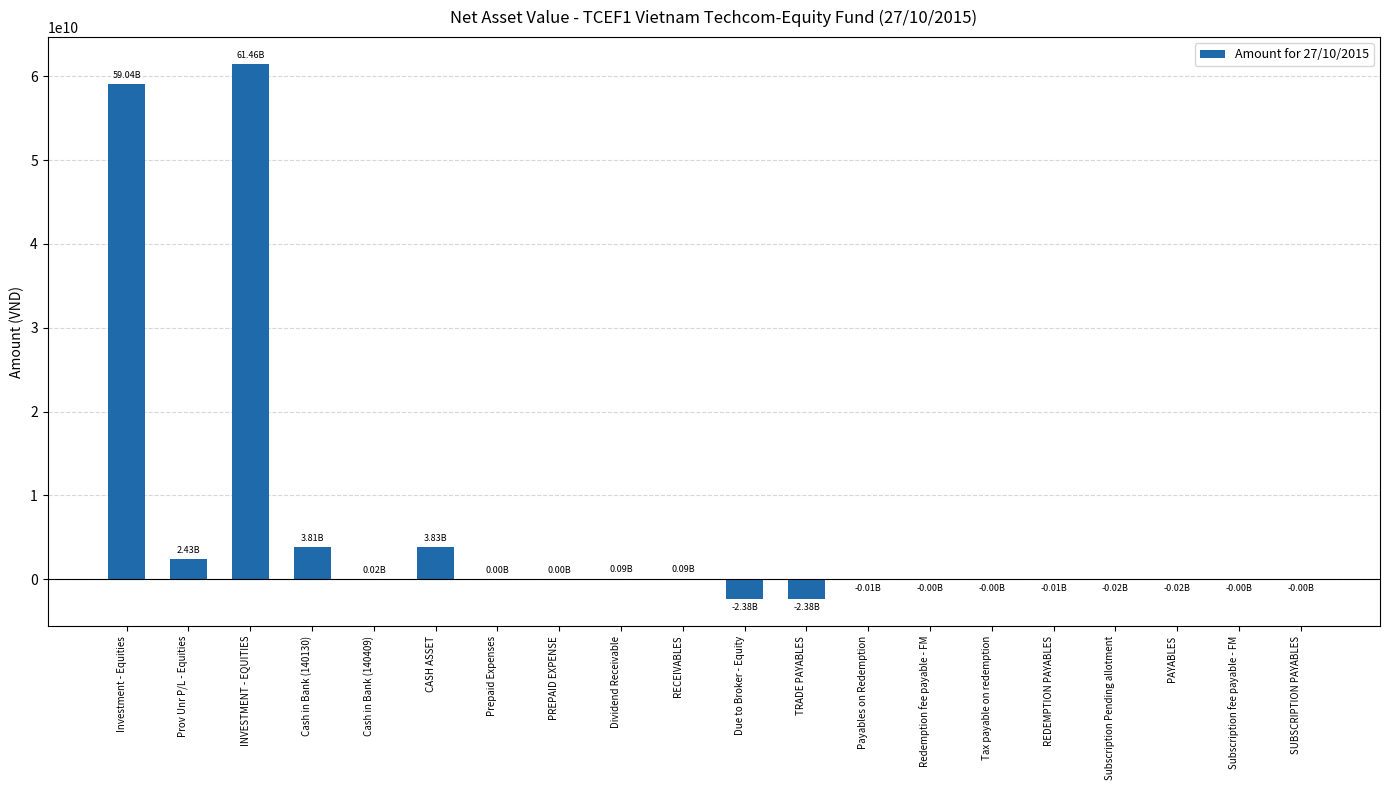

Read the value at CASH ASSET.

3831597184